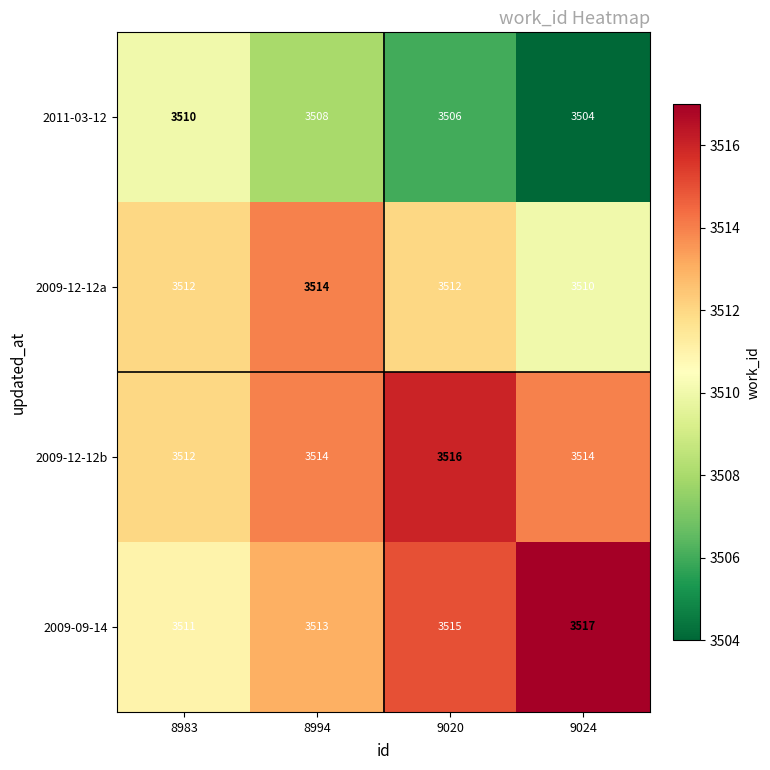

What is the average value of the 2009-12-12b series?

3514